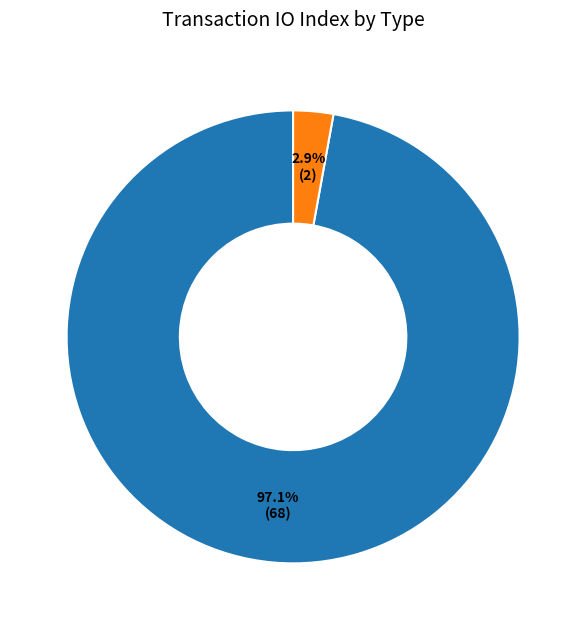

Is there any slice that represents more than half of the pie?

Yes